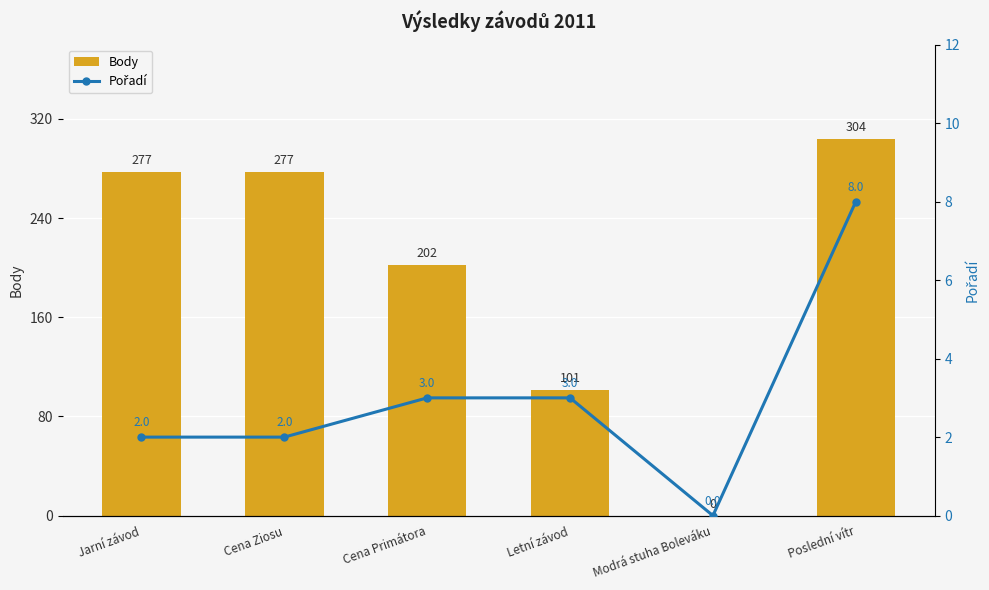

True or false: Body has a value of 65 at Cena Ziosu.

False